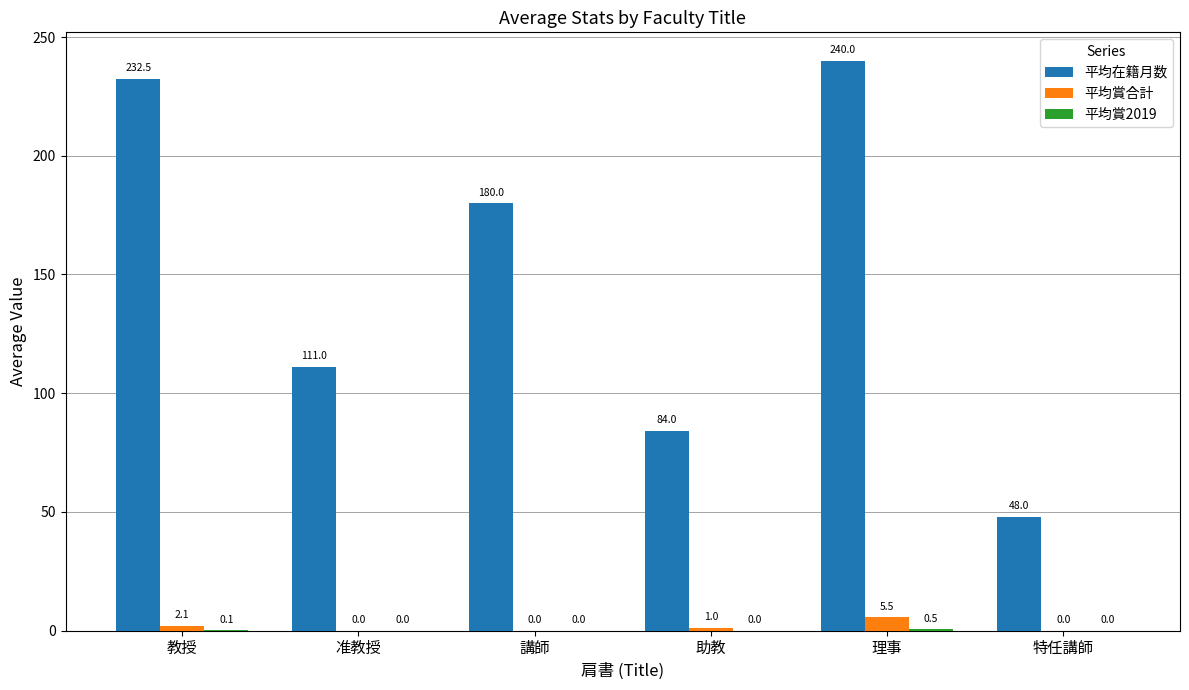

At which label does 平均賞合計 reach its peak?

理事